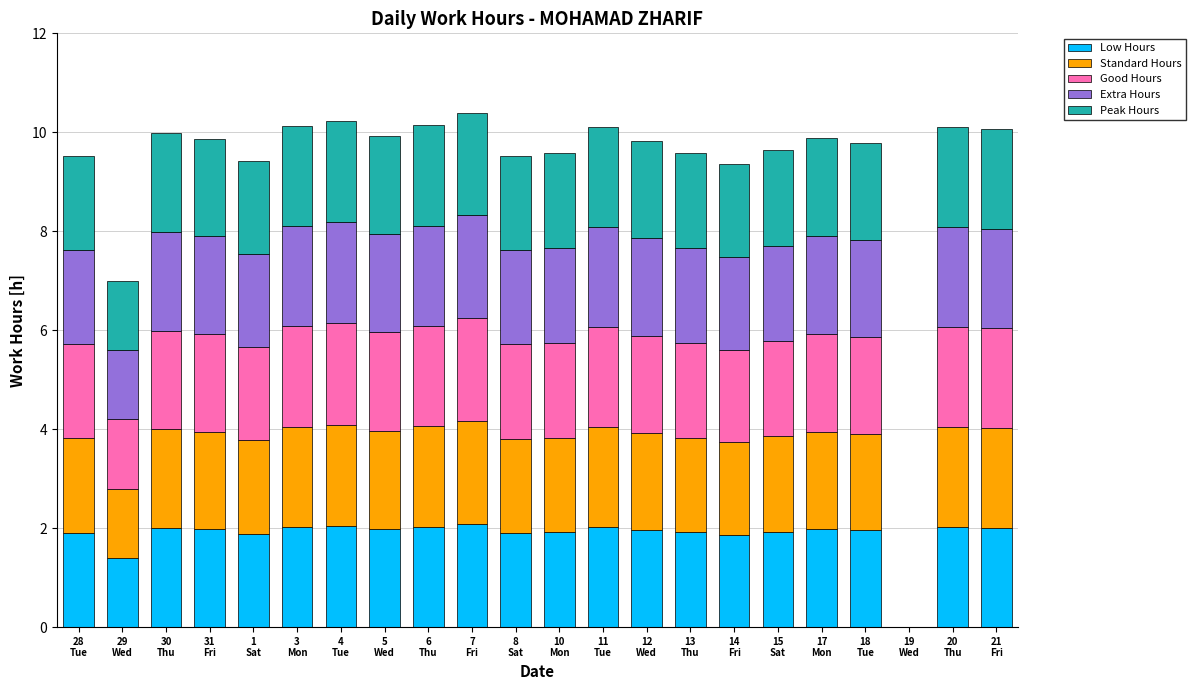

What is the sum of all Low Hours values?

40.8